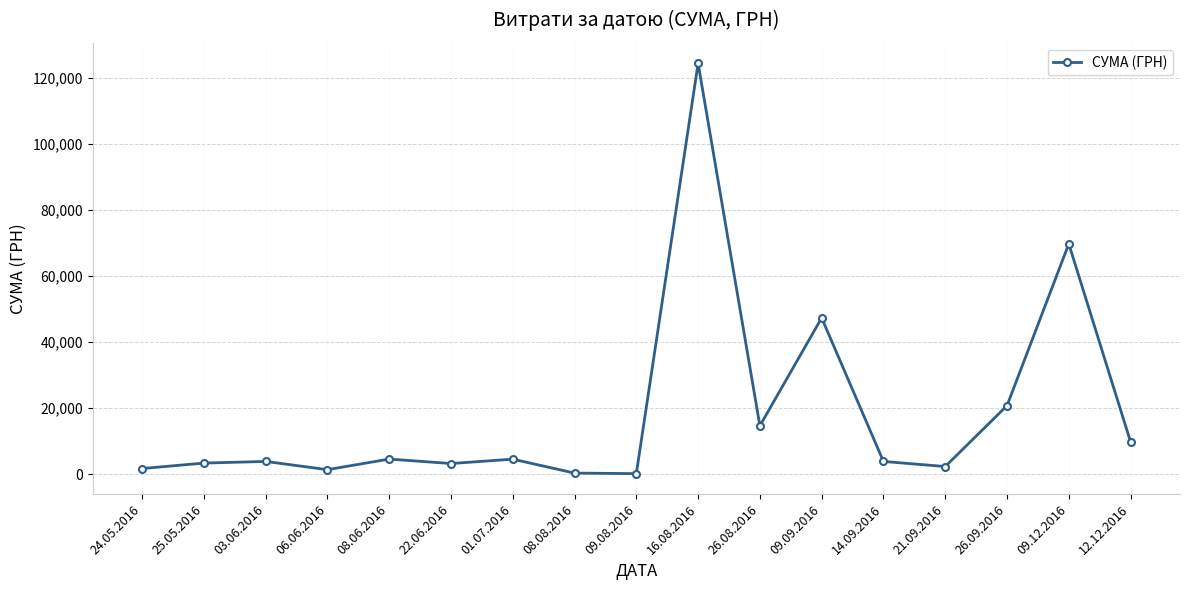

What is the label of the 3rd point from the left?

03.06.2016